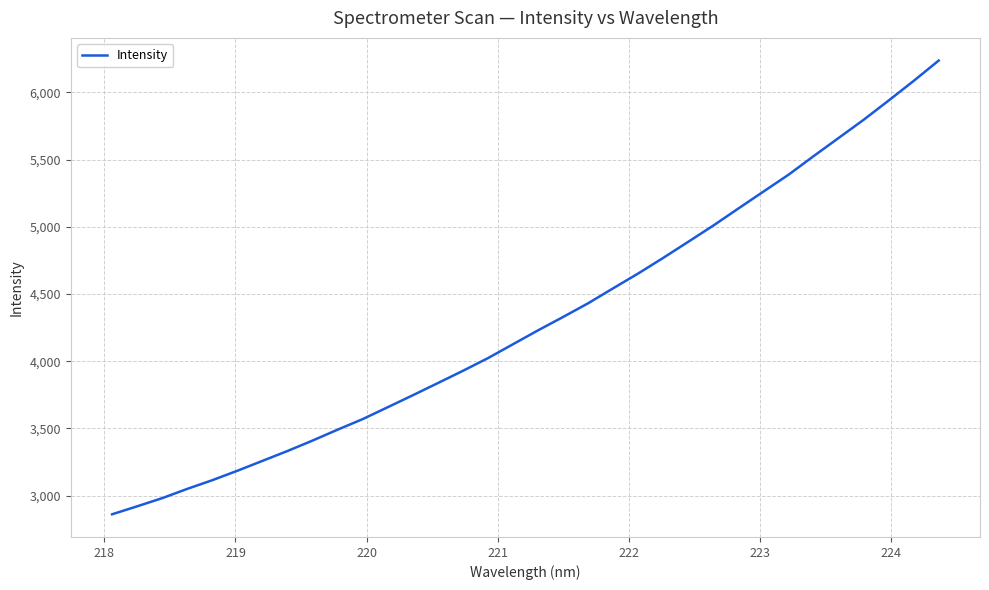

What is the maximum value shown in the chart?

6237.5